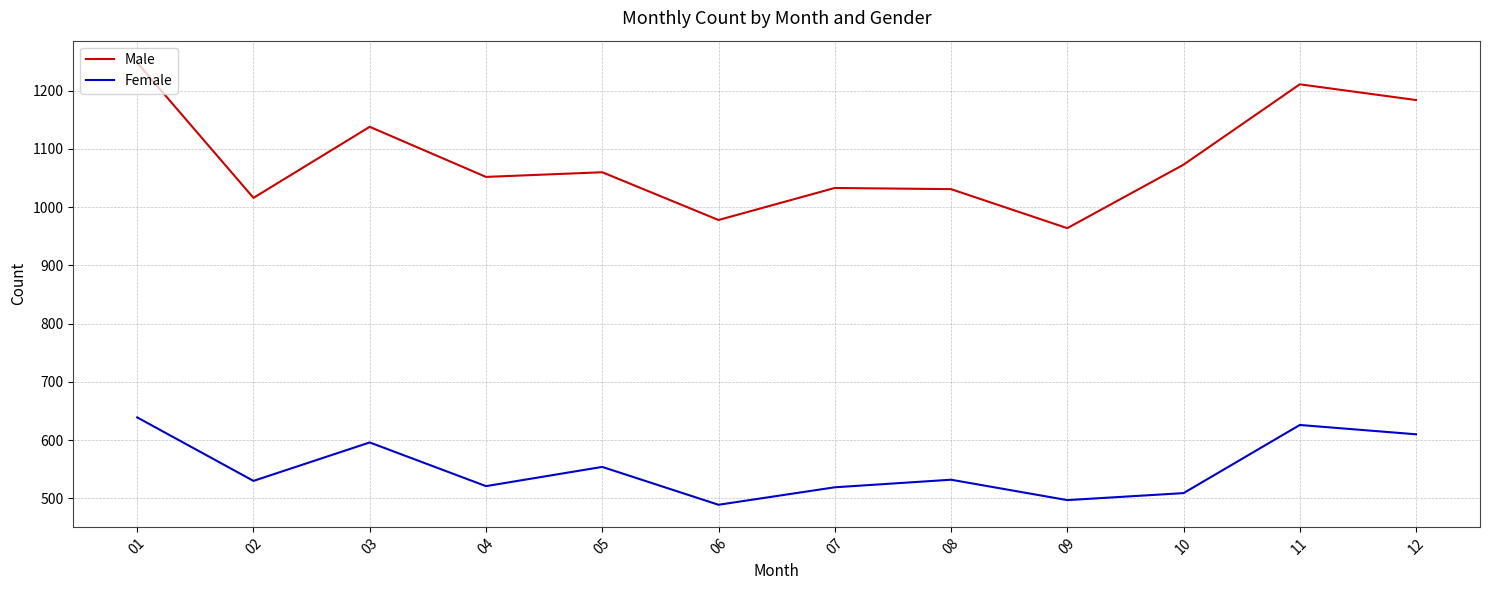

What is the average value of the Male series?

1082